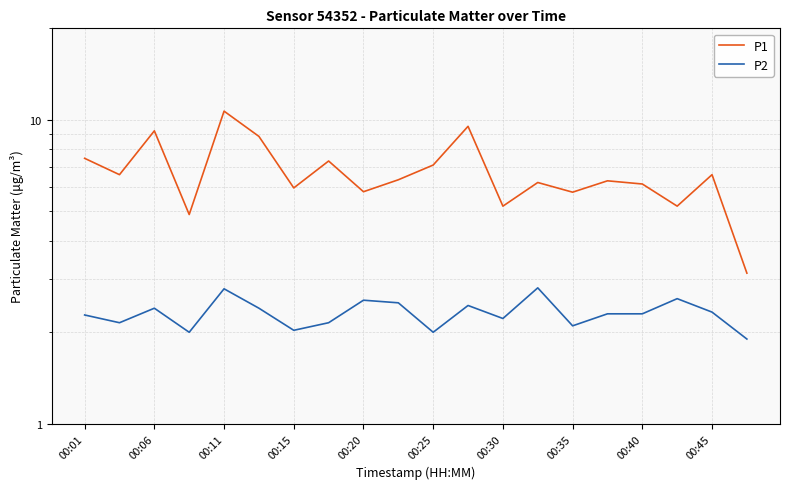

True or false: P1 and P2 cross at least once.

False